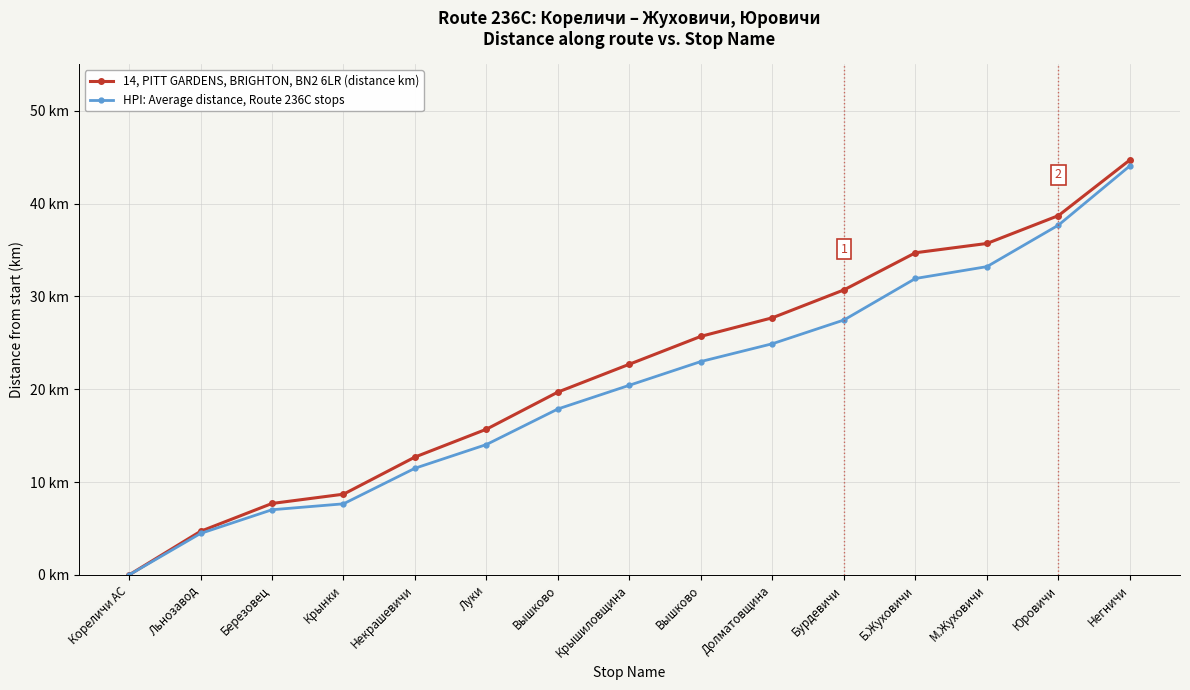

What are all the series names shown in the legend?

14, PITT GARDENS, BRIGHTON, BN2 6LR (distance km), HPI: Average distance, Route 236C stops